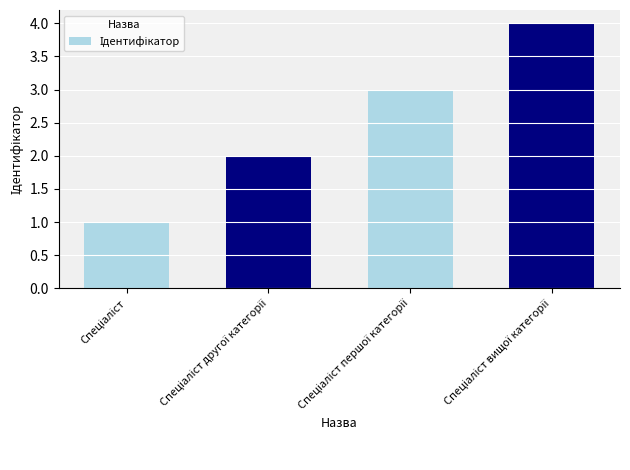

What is the sum of all values?

10